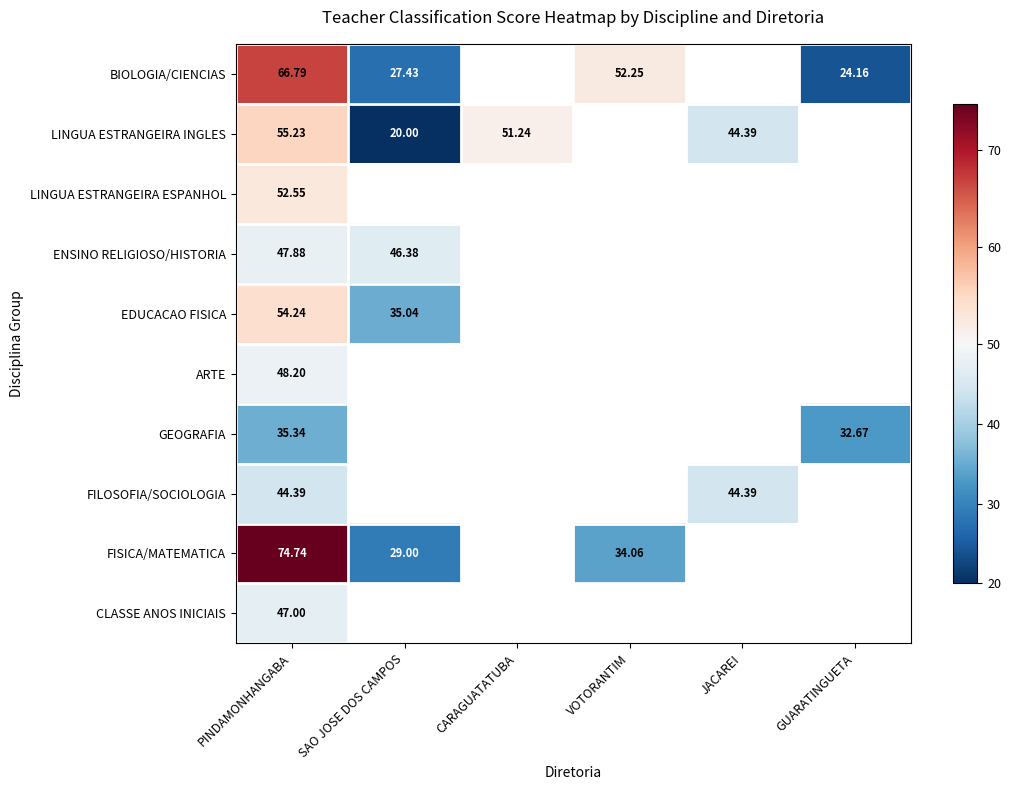

Rank the series at PINDAMONHANGABA from highest to lowest value.

FISICA/MATEMATICA, BIOLOGIA/CIENCIAS, LINGUA ESTRANGEIRA INGLES, EDUCACAO FISICA, LINGUA ESTRANGEIRA ESPANHOL, ARTE, ENSINO RELIGIOSO/HISTORIA, CLASSE ANOS INICIAIS, FILOSOFIA/SOCIOLOGIA, GEOGRAFIA